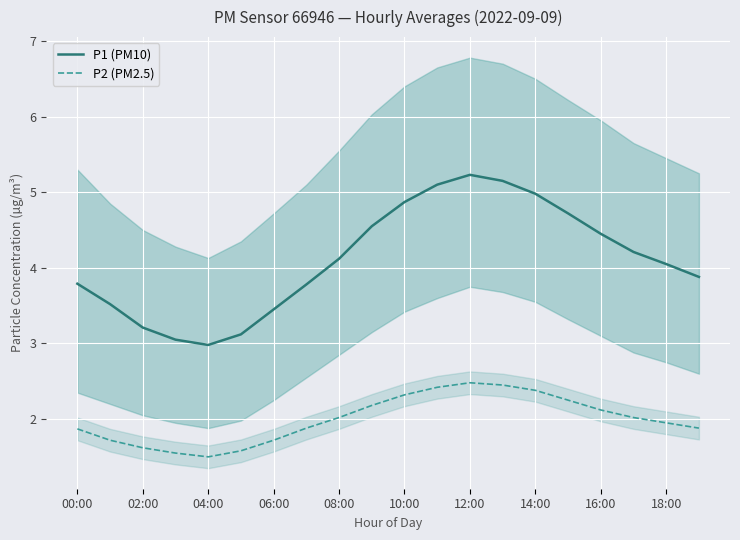

What is the lowest value of the P2 (PM2.5) series?

1.5